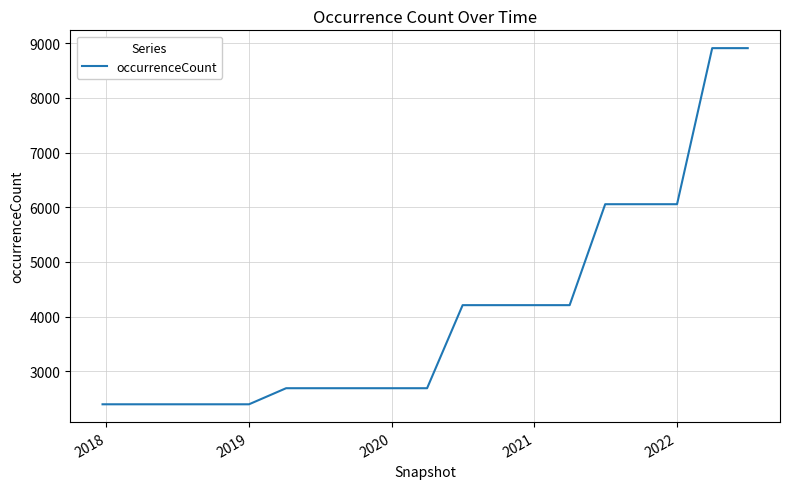

Reading left to right, what are all the values shown in this chart?

2396	2396	2396	2396	2396	2690	2690	2690	2690	2690	4209	4209	4209	4209	6055	6055	6055	8909	8909